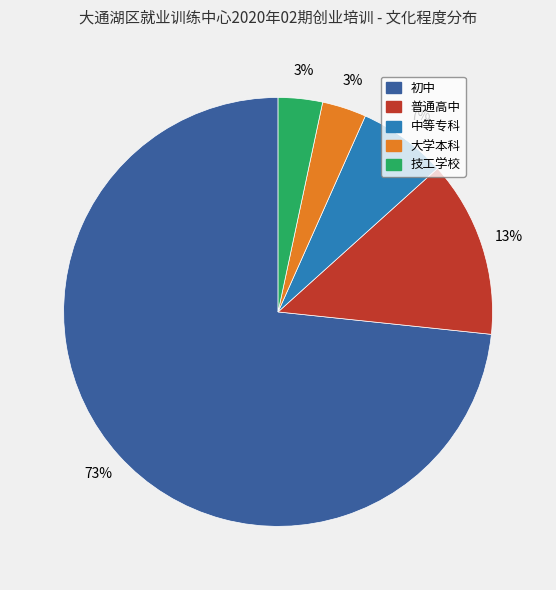

To the nearest percent, what is the combined percentage of 初中 and 普通高中?

87%